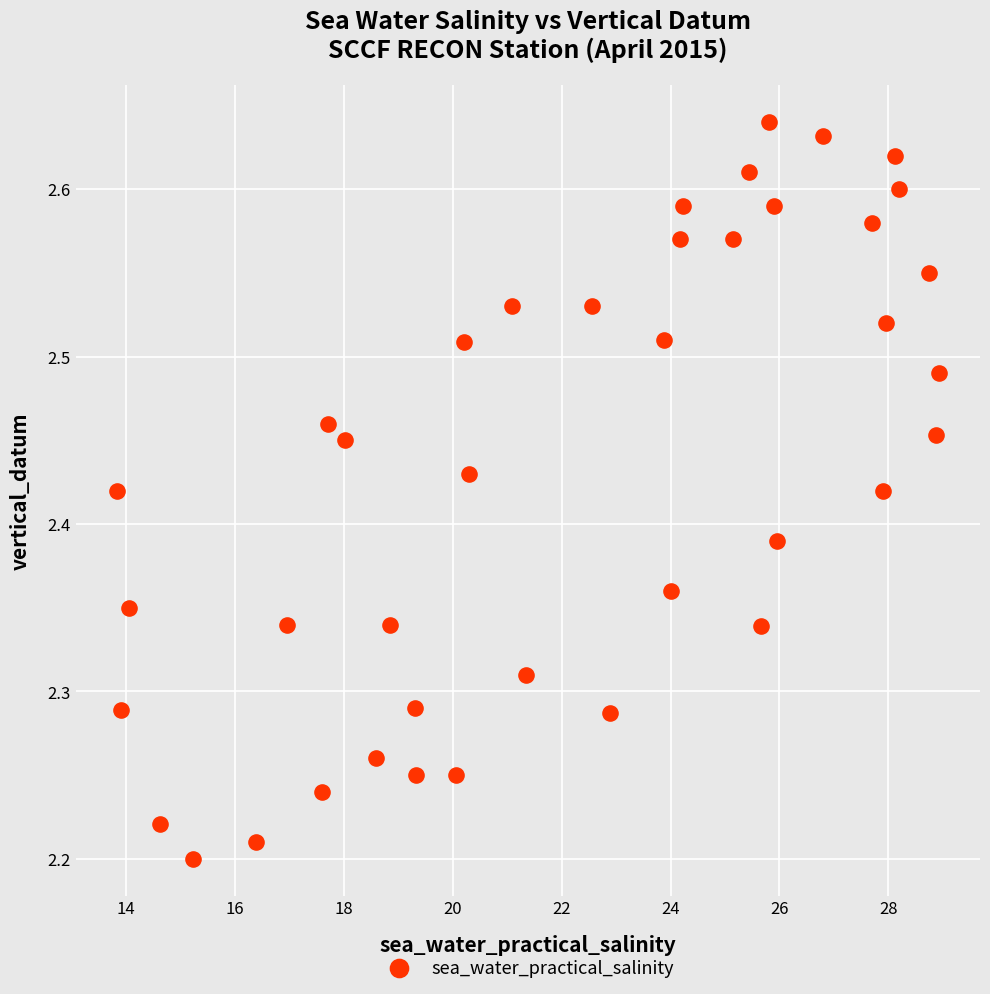

What is the range of X values (max minus min)?

15.1